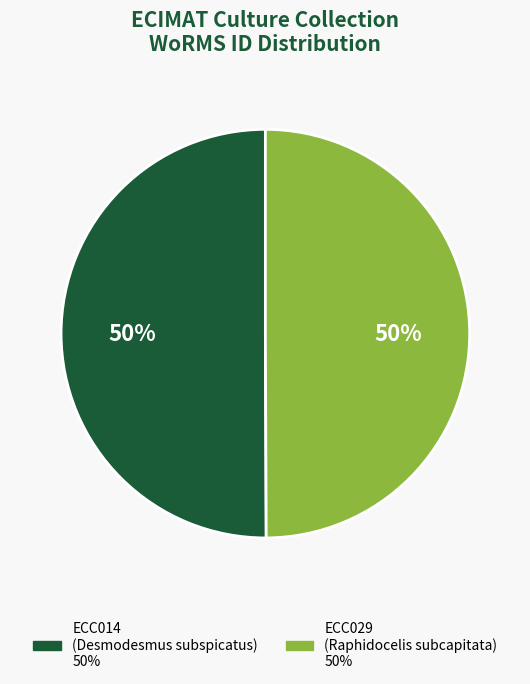

To the nearest percent, what portion does ECC029 represent?

50%